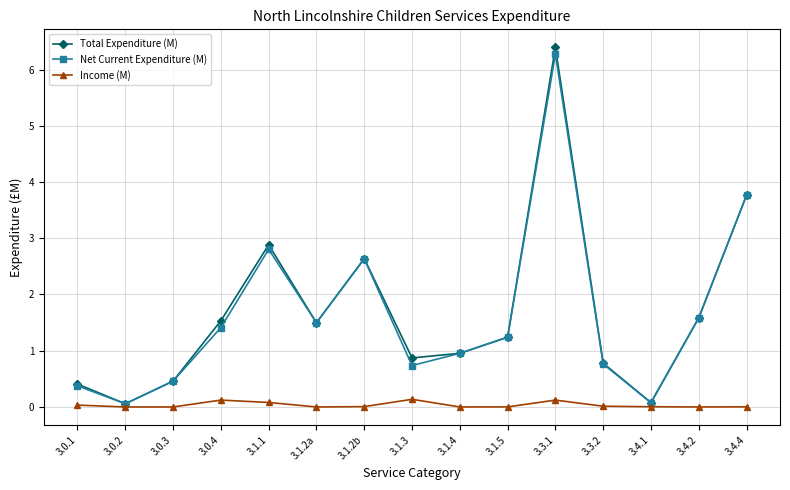

At how many categories does at least one series exceed 0?

15